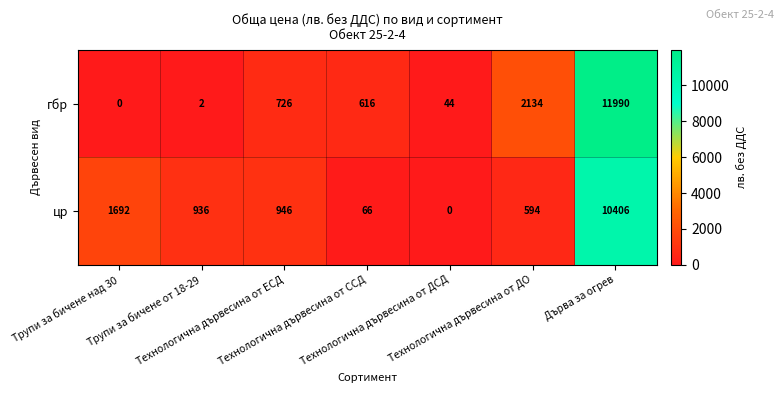

What is the maximum value shown in the chart?

11990